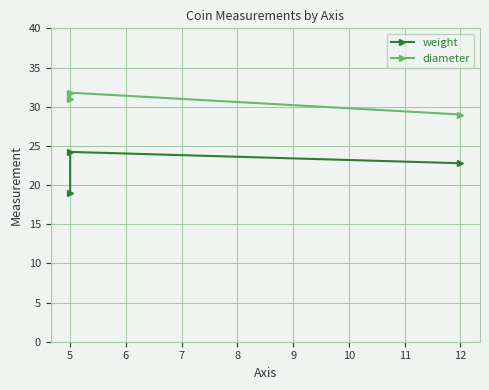

Is it true that diameter equals 54.7 at 5?

False